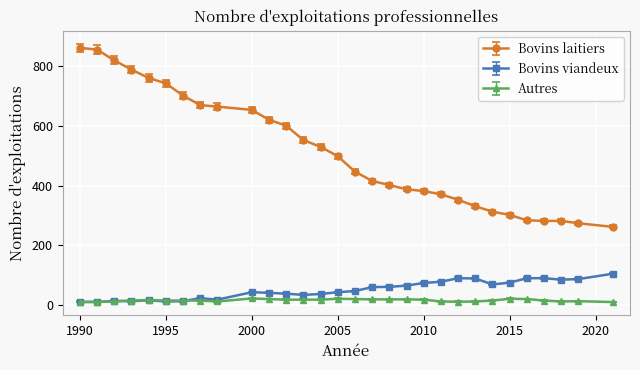

What is the highest value of the Autres series?

22